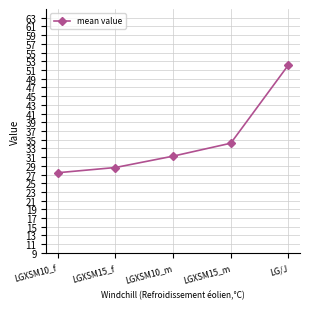

Is it true that the value at LGXSM15_f is 28.6?

True